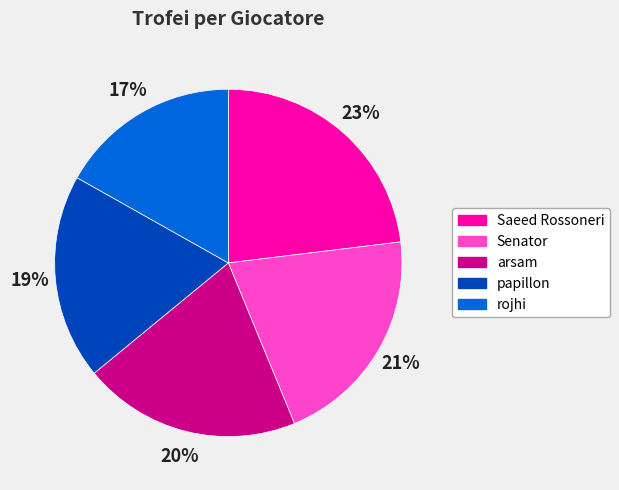

Is it true that arsam is 20% of the pie?

True